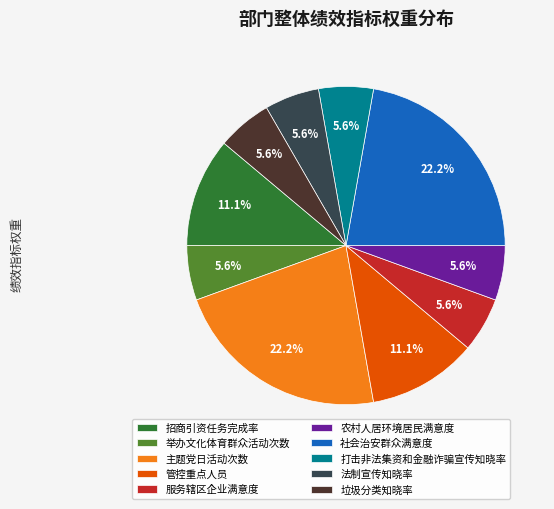

Does 垃圾分类知晓率 account for over 50% of the chart?

No